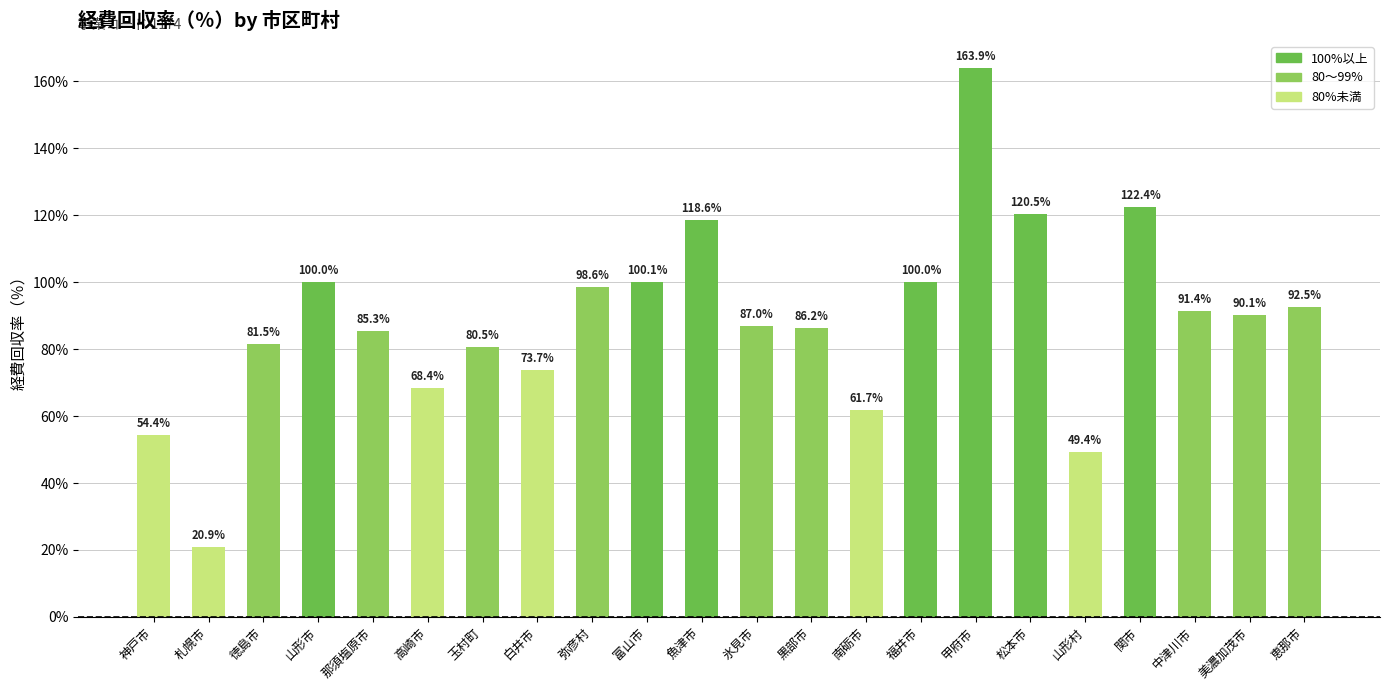

At which label is the value closest to 92?

恵那市